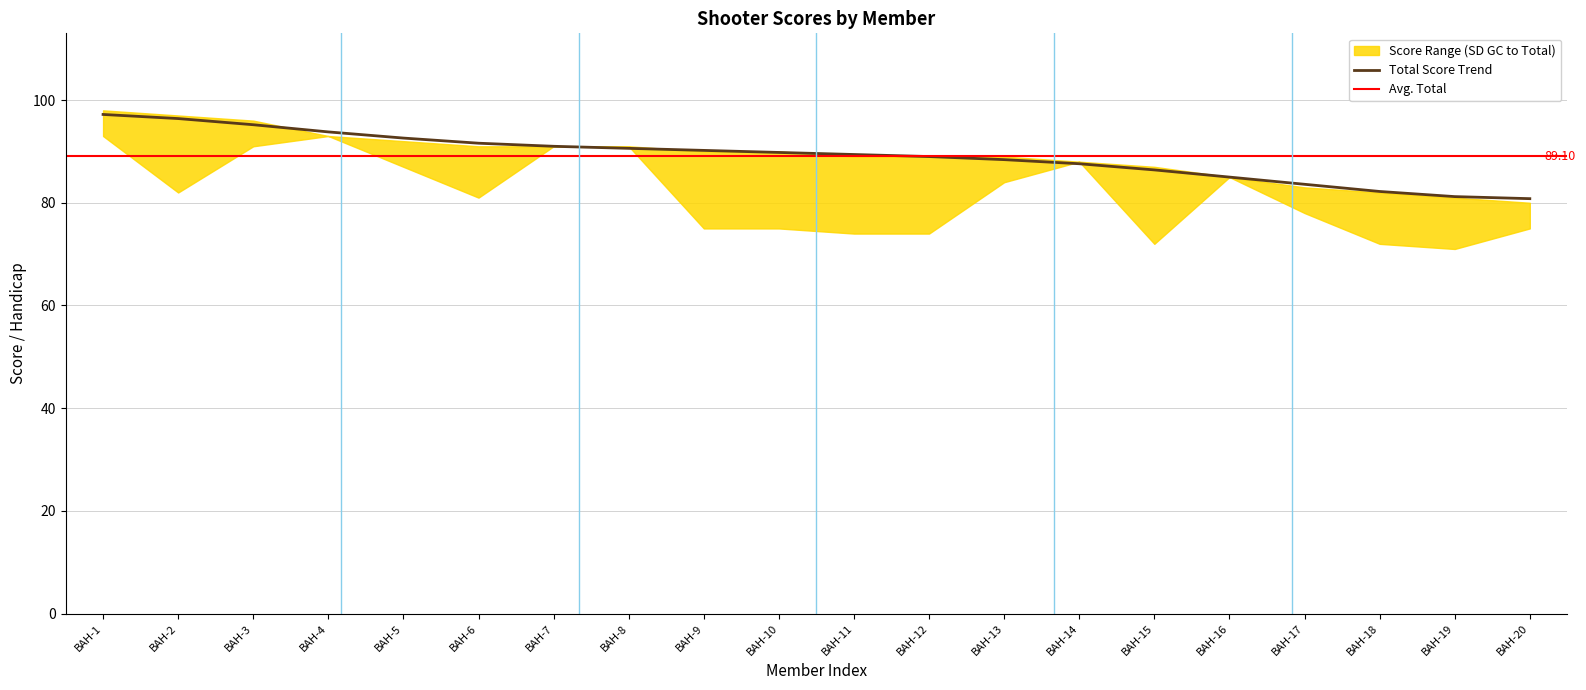

What is the difference between the maximum and minimum values in the handicap series?

15